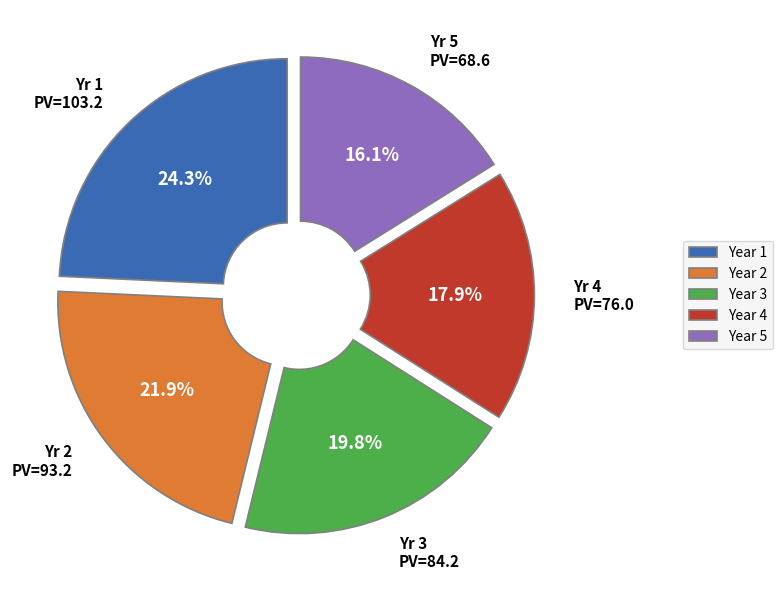

Is there a majority slice in this chart?

No